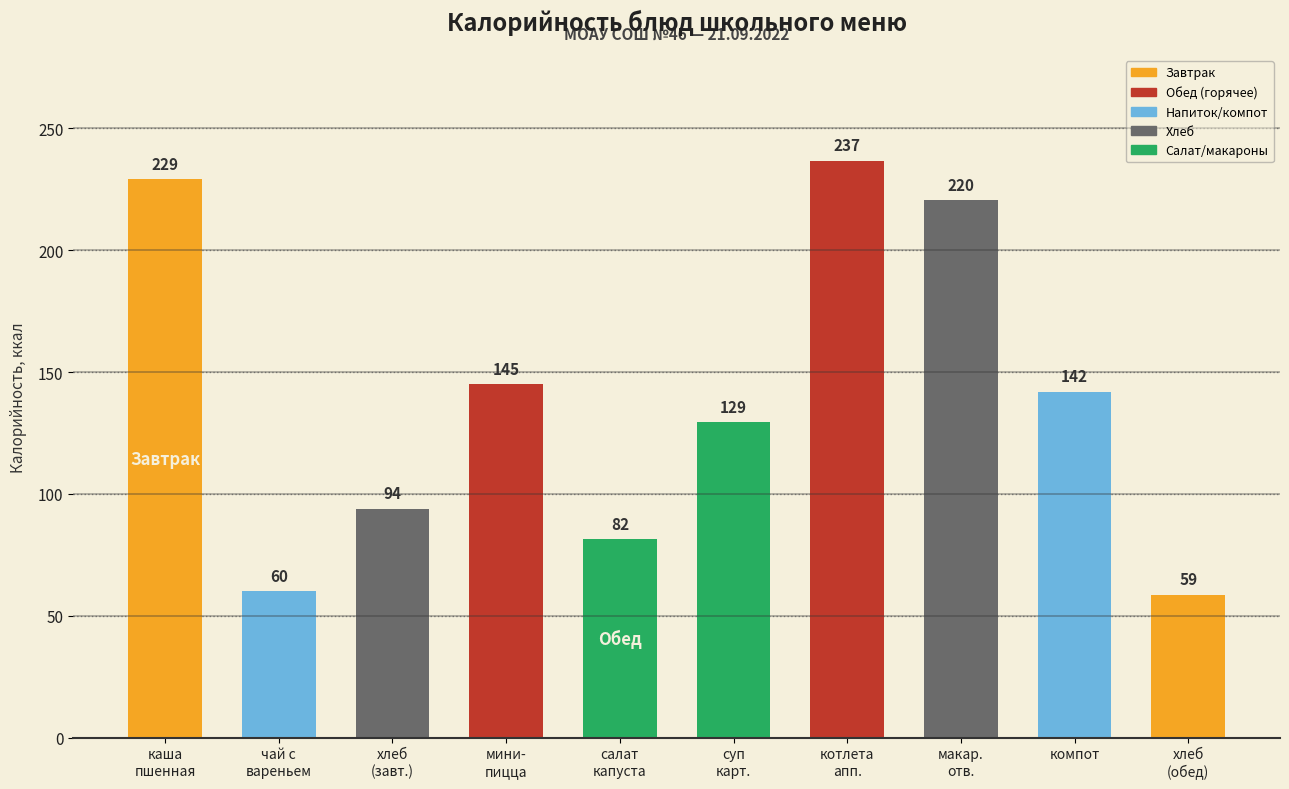

At which label is the value closest to 147?

мини-
пицца